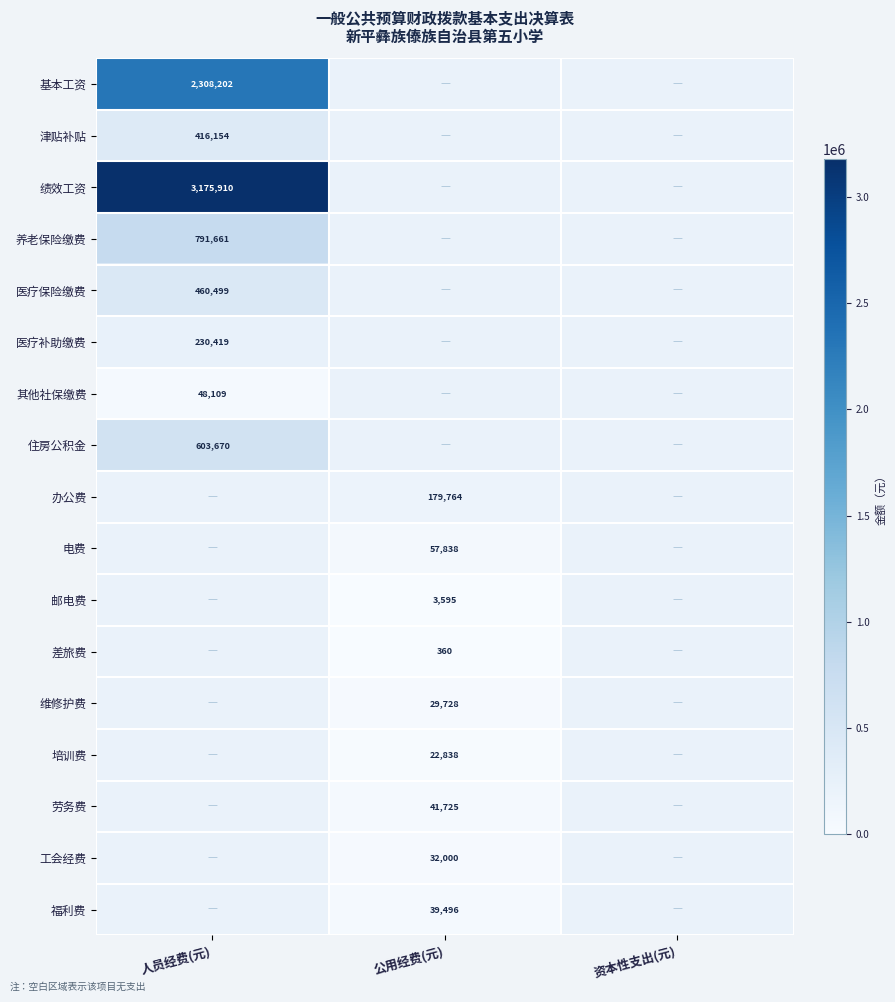

The value of 养老保险缴费 at 人员经费(元) is 290165. True or false?

False